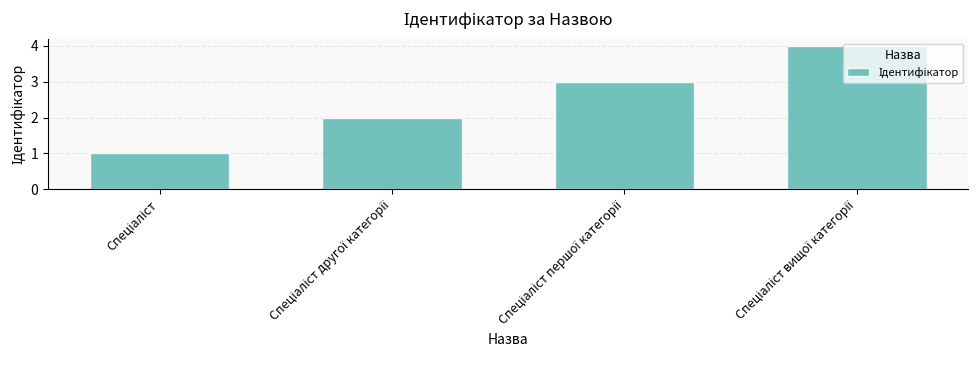

What is the difference between the maximum and minimum values?

3